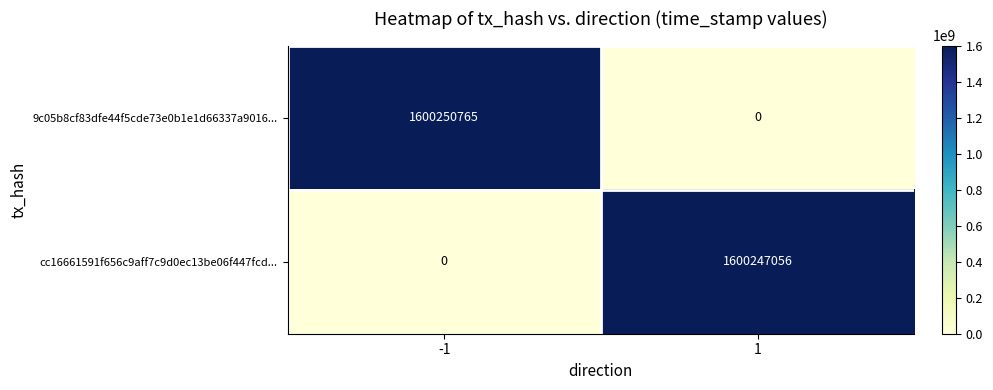

Which series has the largest total across all categories?

9c05b8cf83dfe44f5cde73e0b1e1d66337a9016...